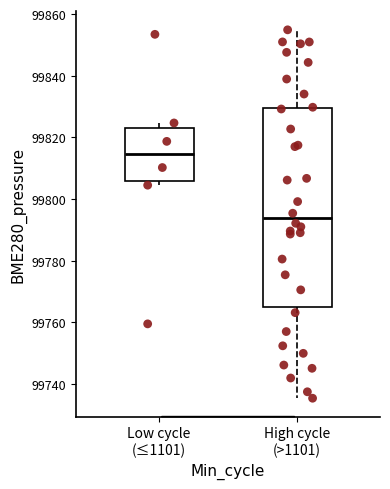

Reading left to right, read every box against the y-axis: the position of its median line, the range the box covers, and the ends of its whiskers. The values are not printed on the chart, so give them approximately, as read against the axis.

Low cycle (≤1101): median 99814, box 99806 to 99824, whiskers 99804 to 99824 (just above the box's upper edge)
High cycle (>1101): median 99794, box 99766 to 99830, whiskers 99736 to 99854